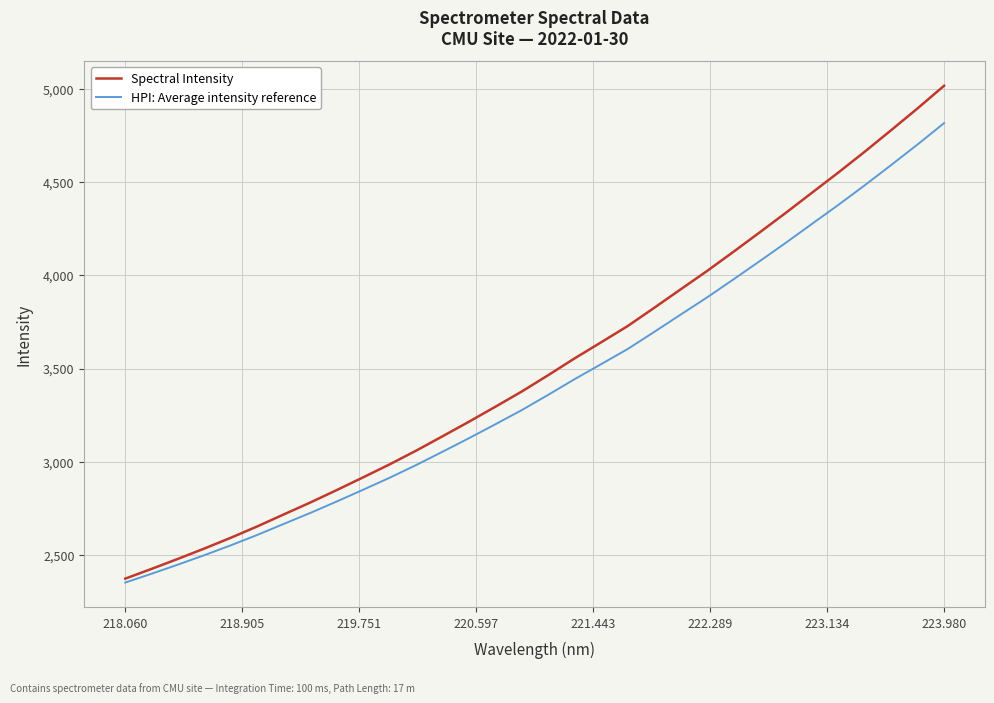

What is the difference between the maximum and minimum values in the HPI: Average intensity reference series?

2464.6